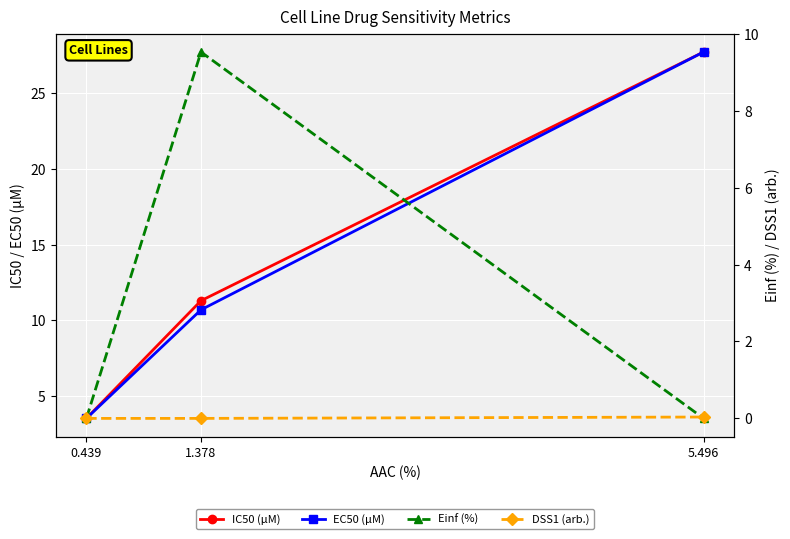

Which series changed the most between 0.439 and 5.496?

IC50 (µM)